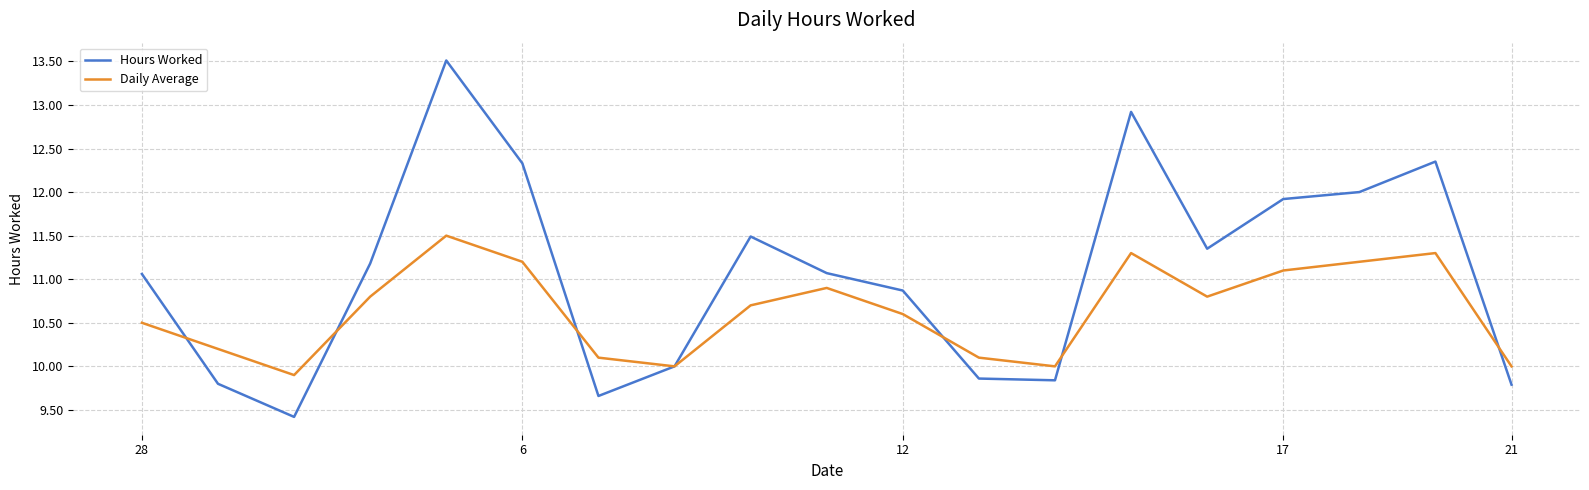

What is the minimum value shown in the chart?

9.4